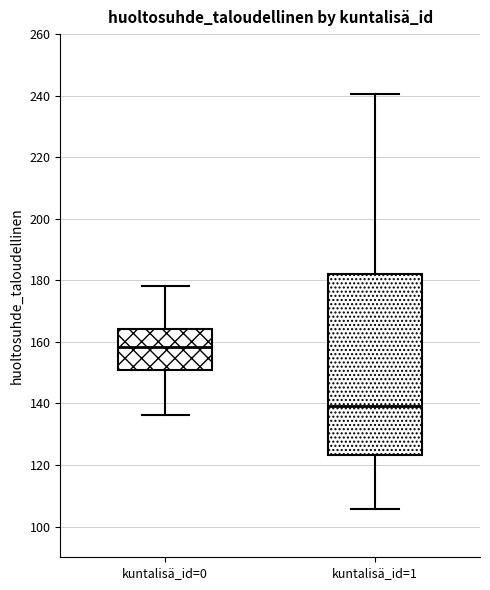

Reading left to right, read every box against the y-axis: the position of its median line, the range the box covers, and the ends of its whiskers. The values are not printed on the chart, so give them approximately, as read against the axis.

kuntalisä_id=0: median 158, box 150 to 164, whiskers 136 to 178
kuntalisä_id=1: median 140, box 124 to 182, whiskers 106 to 240